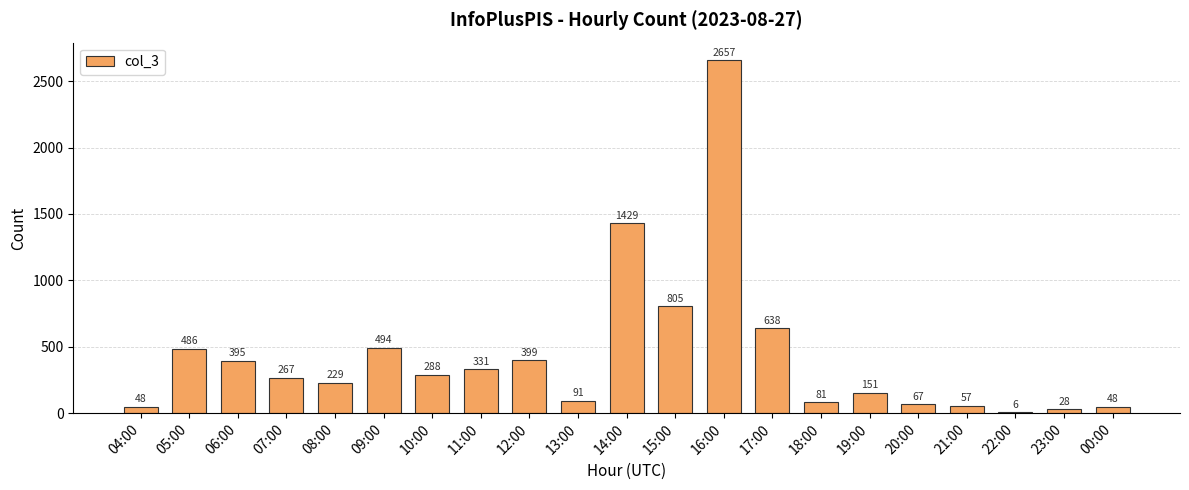

Which category has the highest value across all series?

16:00